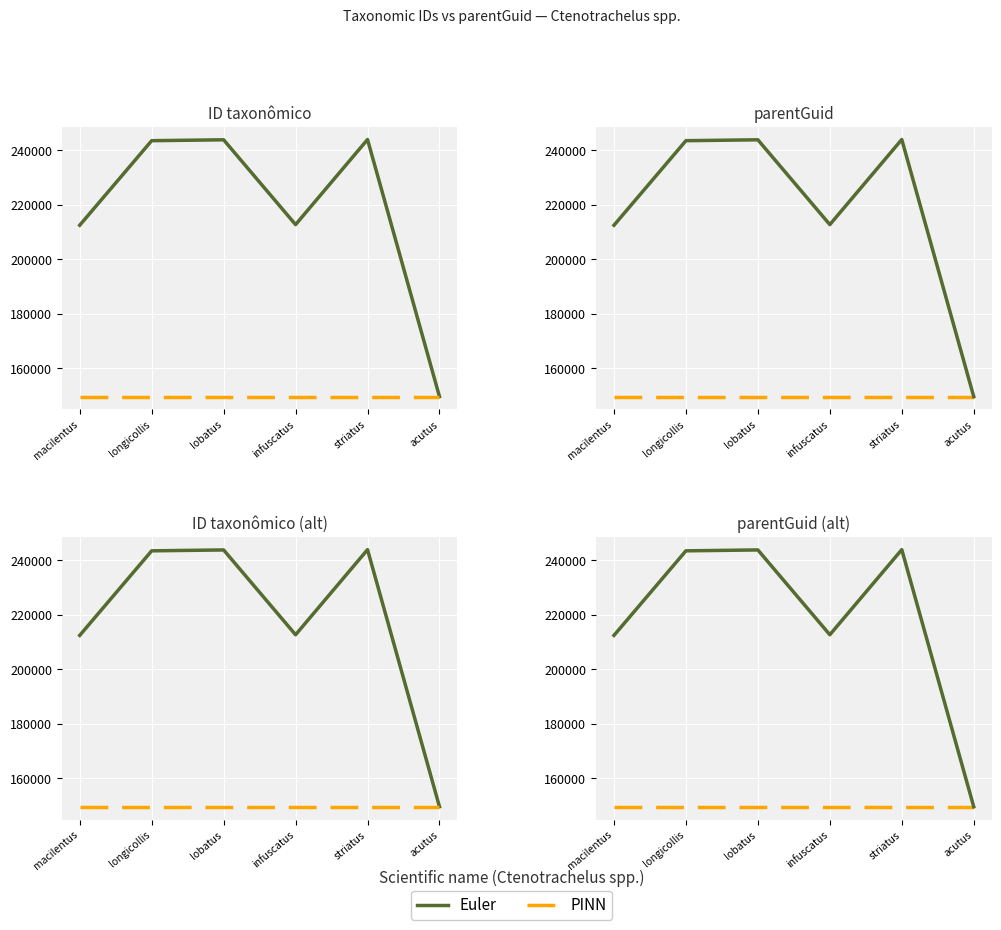

Which series changed the most between longicollis and striatus?

Euler